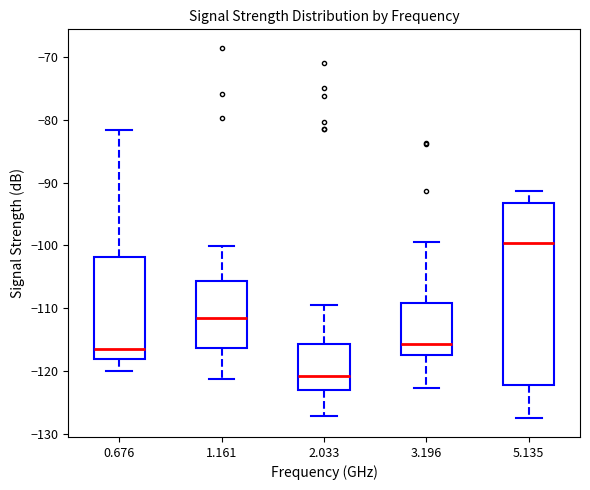

Reading left to right, read every box against the y-axis: the position of its median line, the range the box covers, and the ends of its whiskers. The values are not printed on the chart, so give them approximately, as read against the axis.

0.676: median -116, box -118 to -102, whiskers -120 to -82
1.161: median -111, box -116 to -106, whiskers -121 to -100
2.033: median -121, box -123 to -116, whiskers -127 to -109
3.196: median -116, box -117 to -109, whiskers -123 to -99
5.135: median -100, box -122 to -93, whiskers -127 to -91